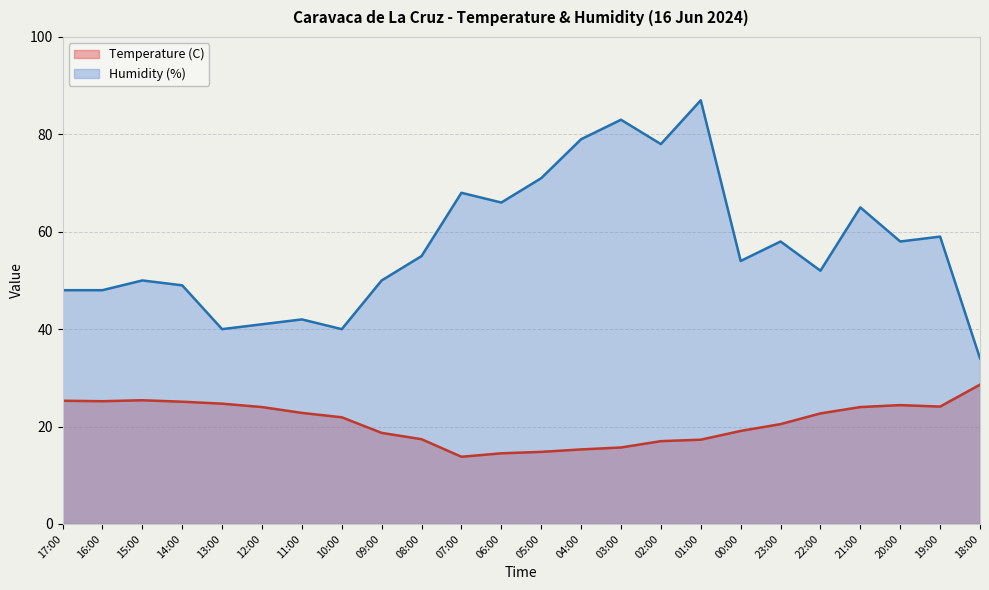

Does the chart display data point markers on the line(s)?

No